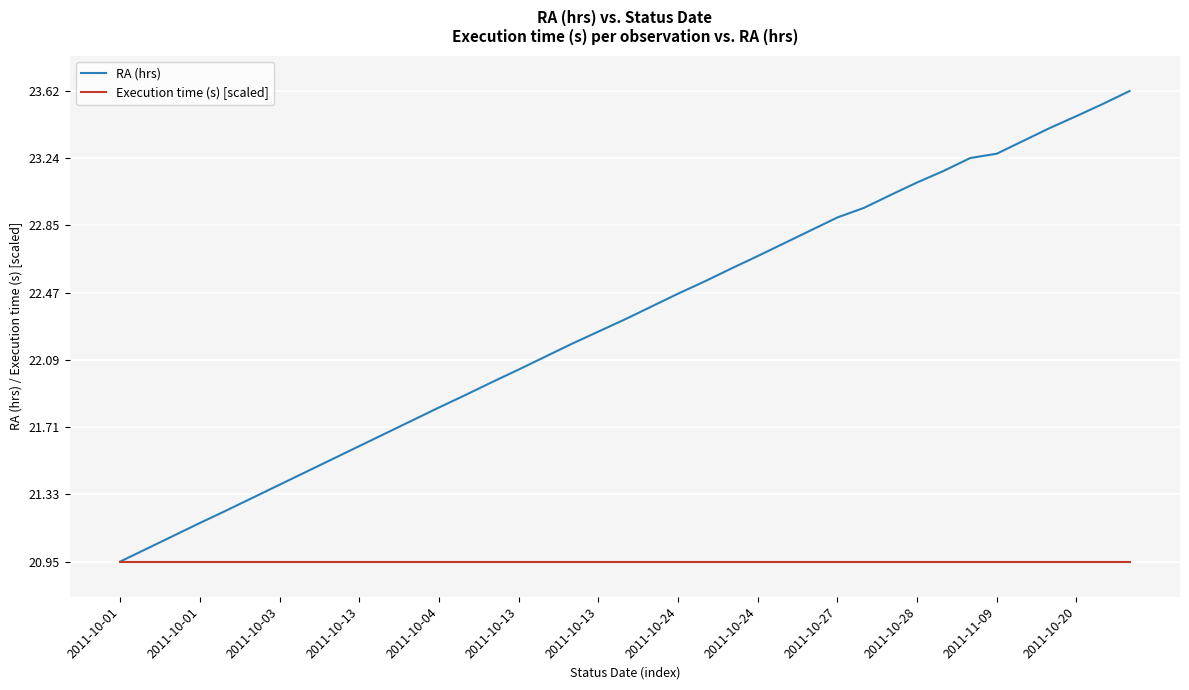

Rank the series by their maximum value, from highest to lowest.

RA (hrs), Execution time (s) [scaled]